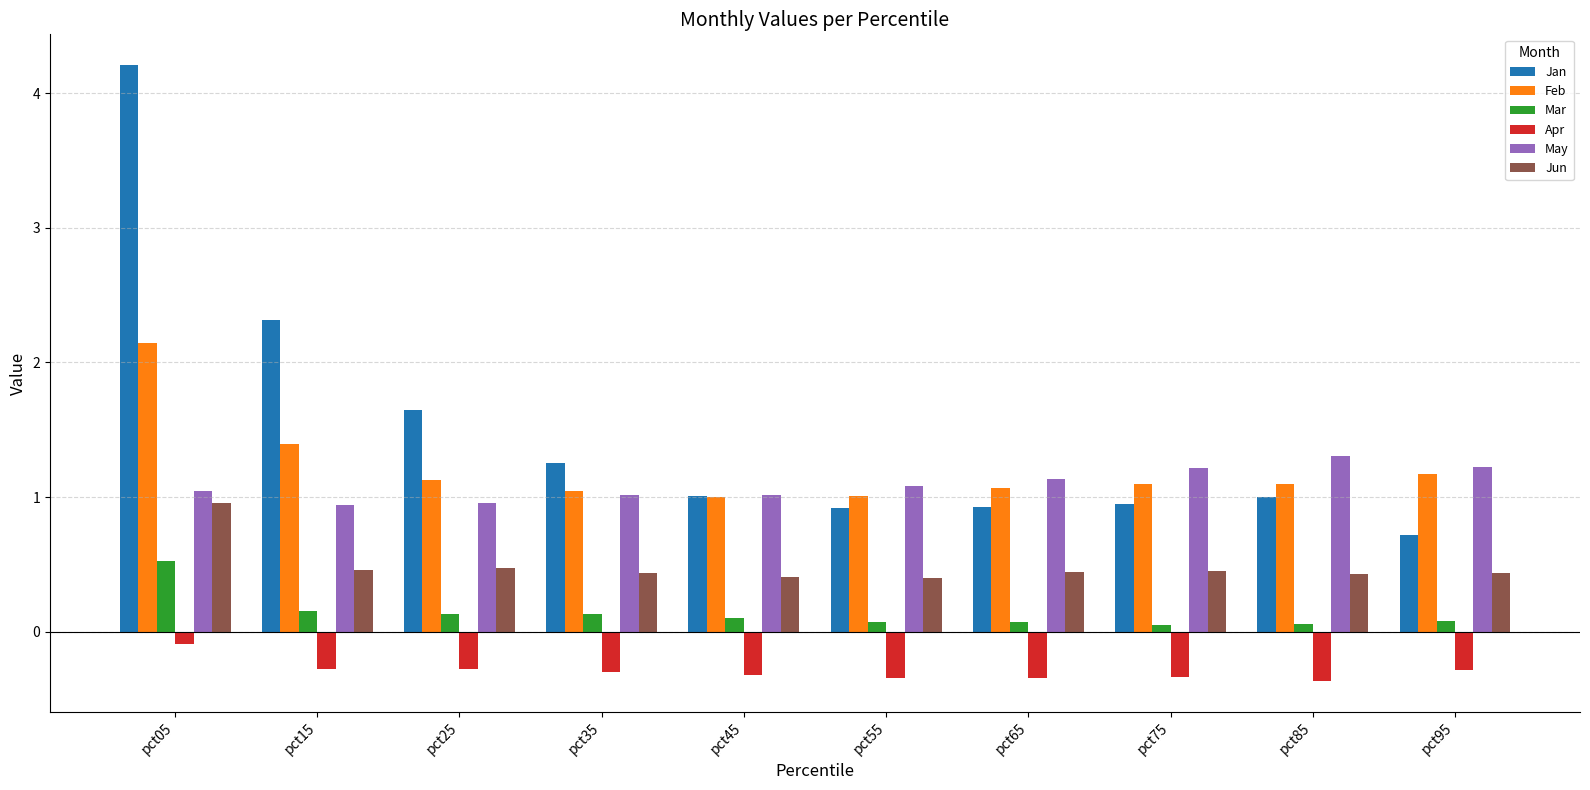

What is the maximum value for Feb?

2.1